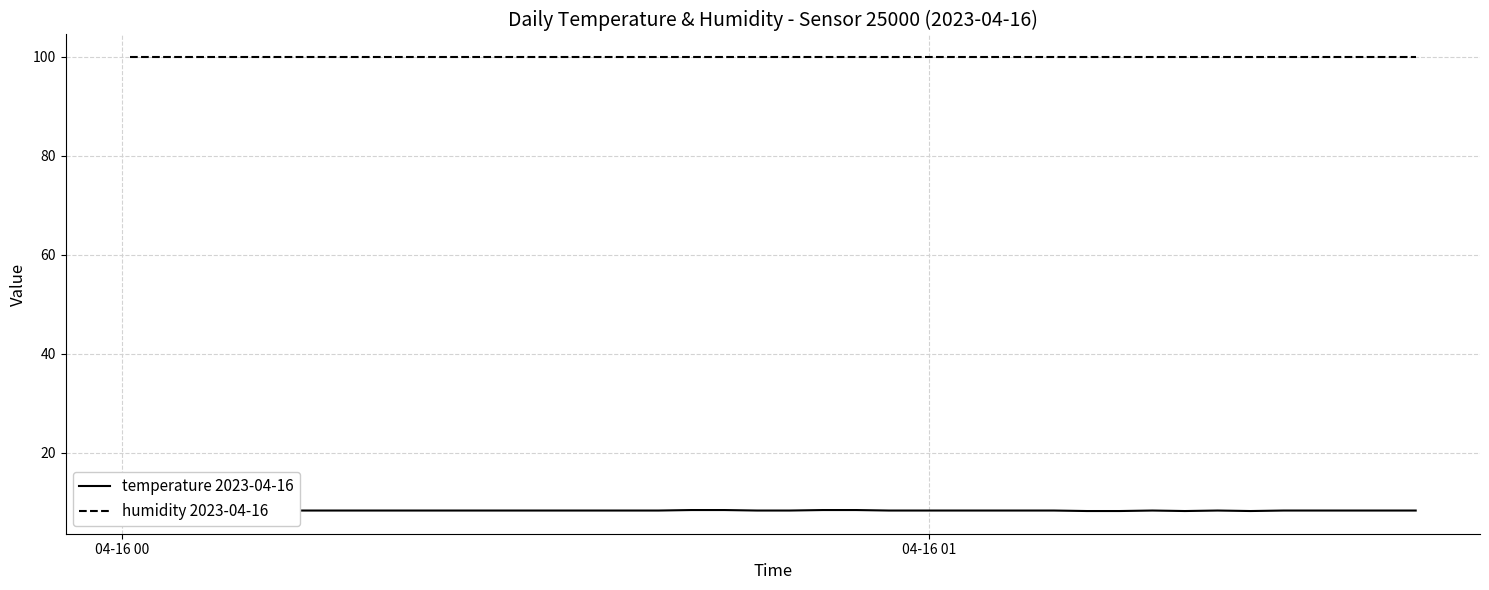

Does the chart display data point markers on the line(s)?

No